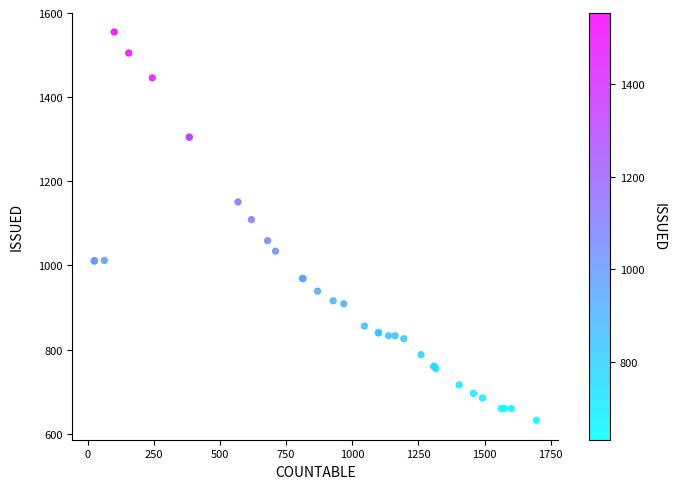

What Y value in the scatter plot is closest to 1093?

1109